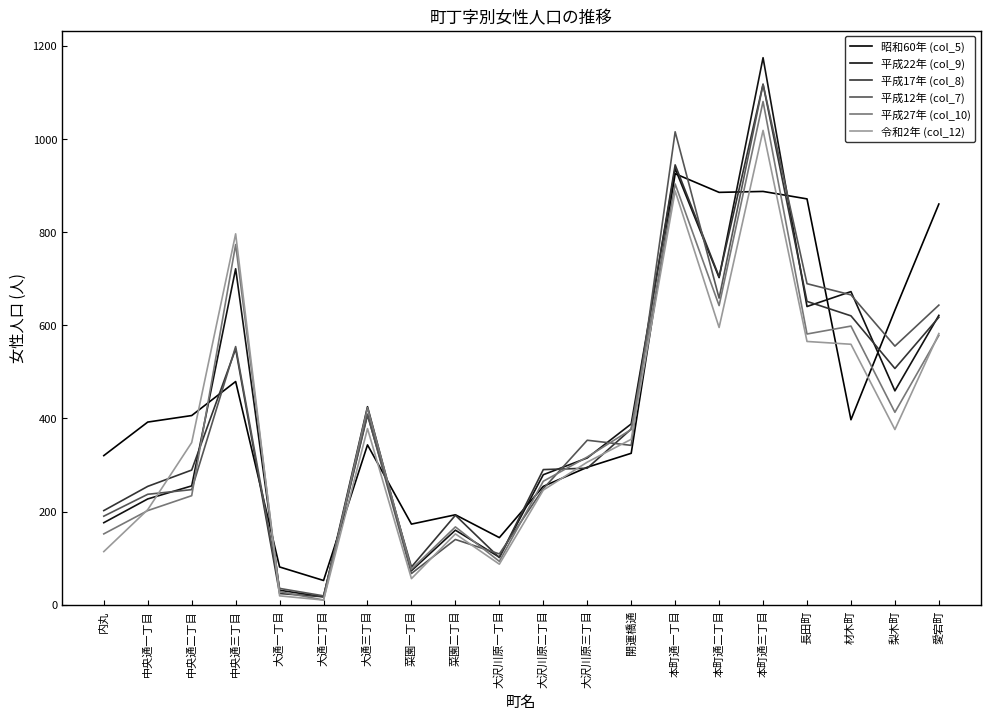

How many lines are shown in the chart?

6